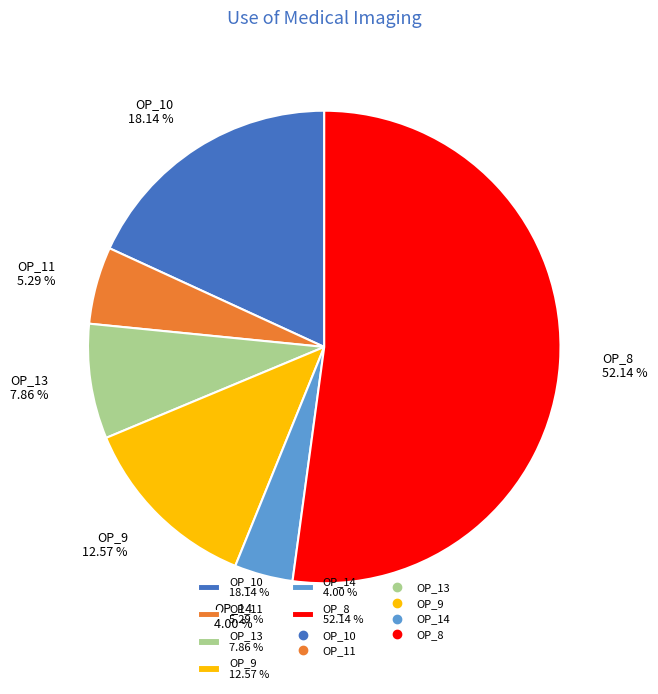

True or false: OP_8 accounts for 52% of the total.

True